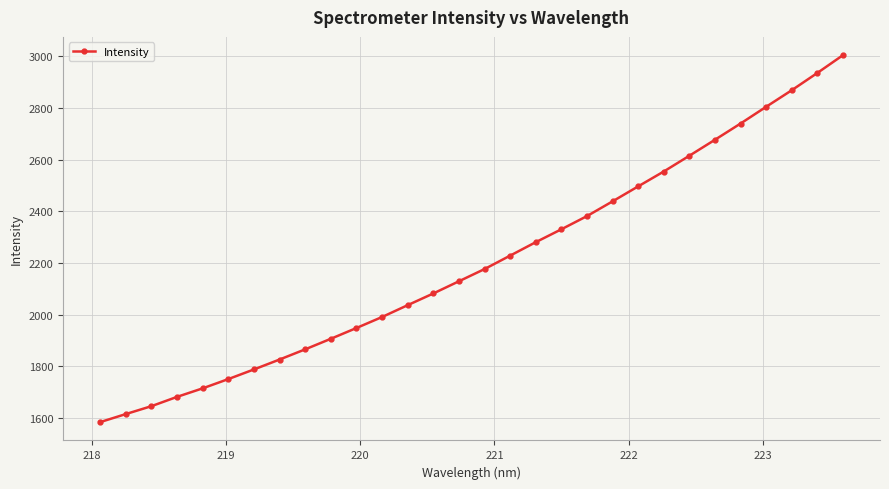

What is the average value?

2203.2